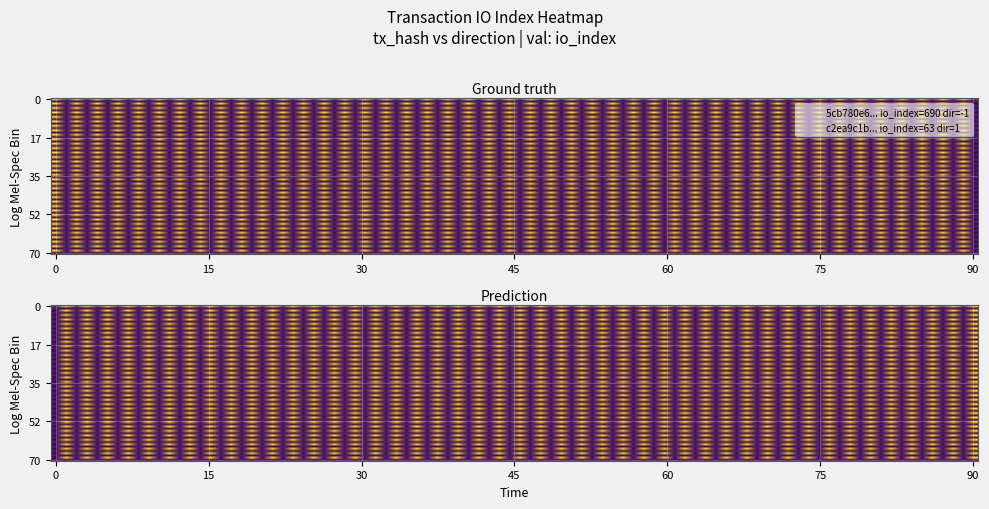

Between direction and io_index, which series saw the biggest shift?

5cb780e6a6cbcf32f9142bc947c40e5a4964c9c